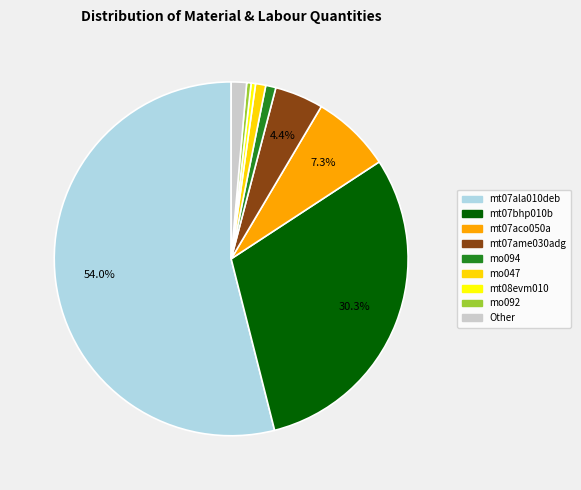

How many slices are in this pie chart?

9